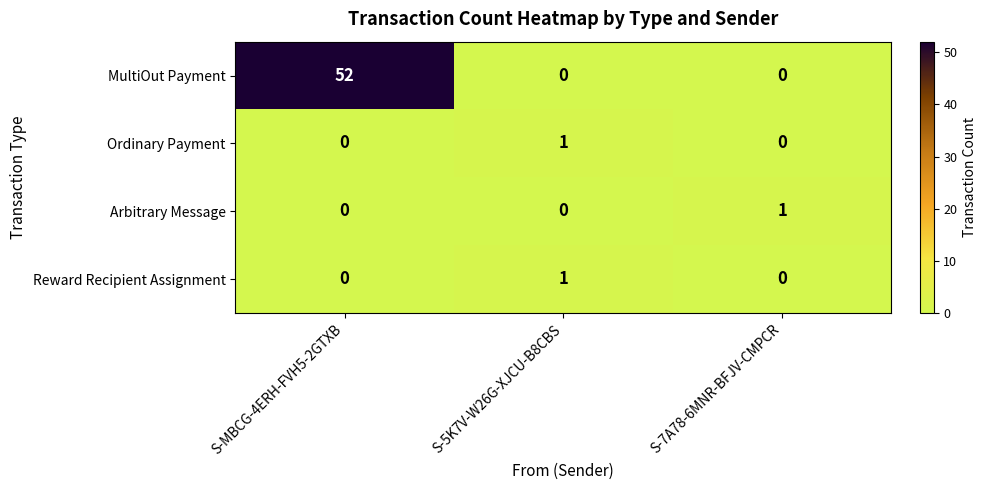

At which category is the sum across all series the highest?

S-MBCG-4ERH-FVH5-2GTXB